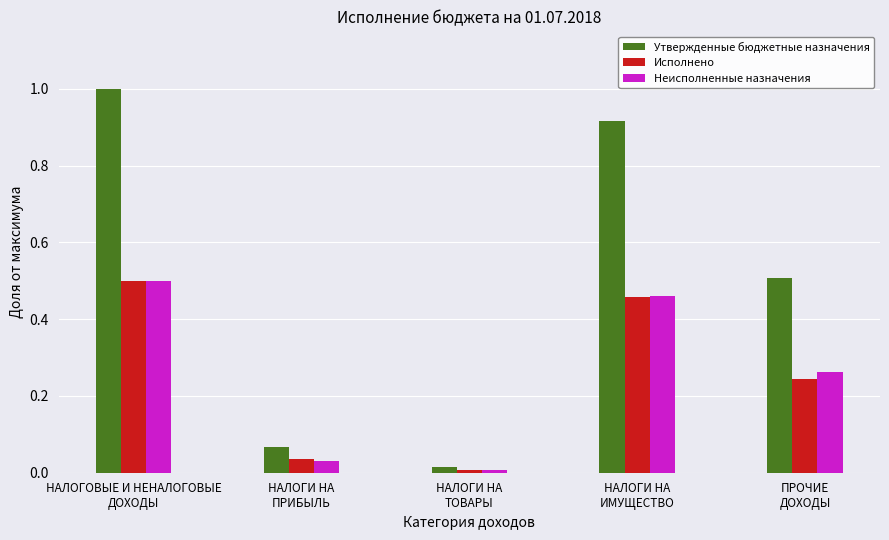

Rank the categories by Утвержденные бюджетные назначения value from lowest to highest.

НАЛОГИ НА
ТОВАРЫ, НАЛОГИ НА
ПРИБЫЛЬ, ПРОЧИЕ
ДОХОДЫ, НАЛОГИ НА
ИМУЩЕСТВО, НАЛОГОВЫЕ И НЕНАЛОГОВЫЕ
ДОХОДЫ